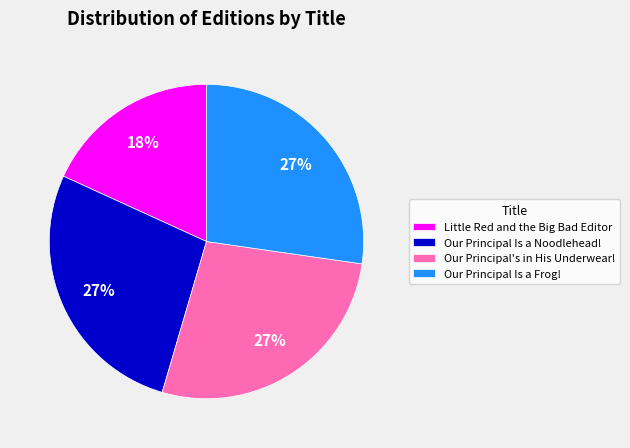

To the nearest percent, what is the combined percentage of Little Red and the Big Bad Editor and Our Principal's in His Underwear!?

45%